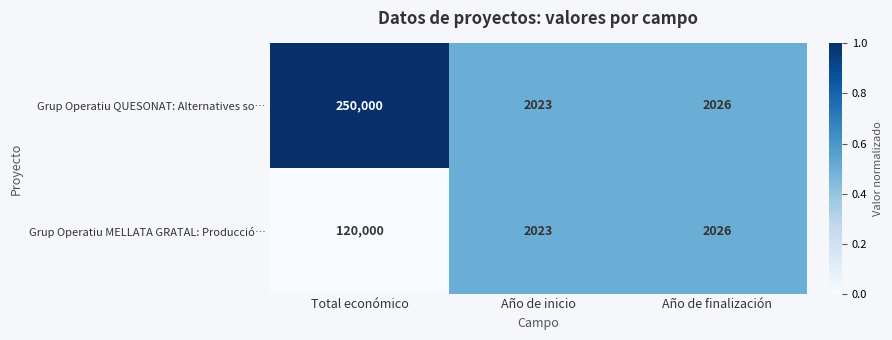

How many series are shown in this chart?

2